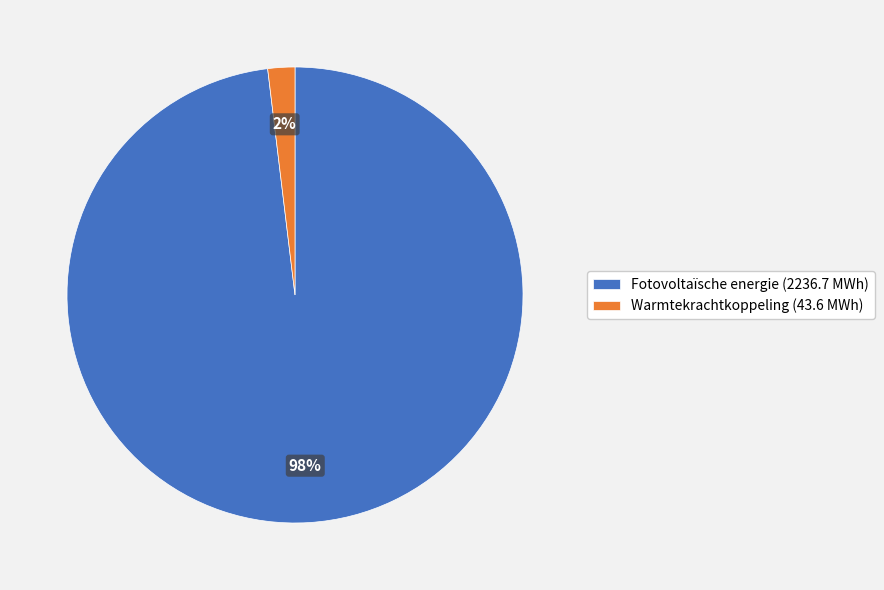

Is it true that Warmtekrachtkoppeling (43.6 MWh) is 13% of the pie?

False